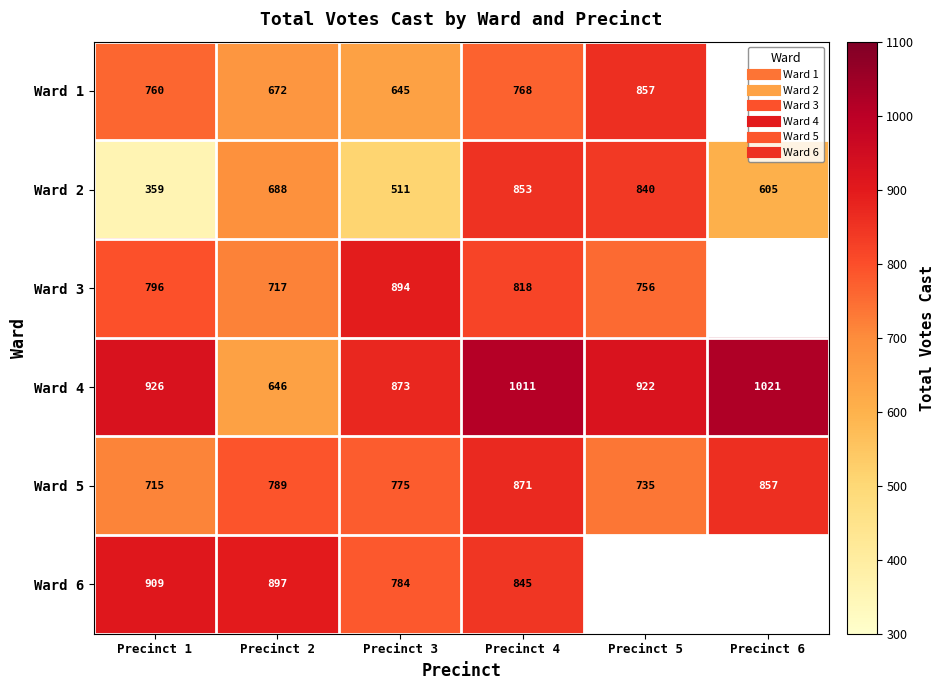

Which series changed the most between Precinct 1 and Precinct 5?

Ward 2